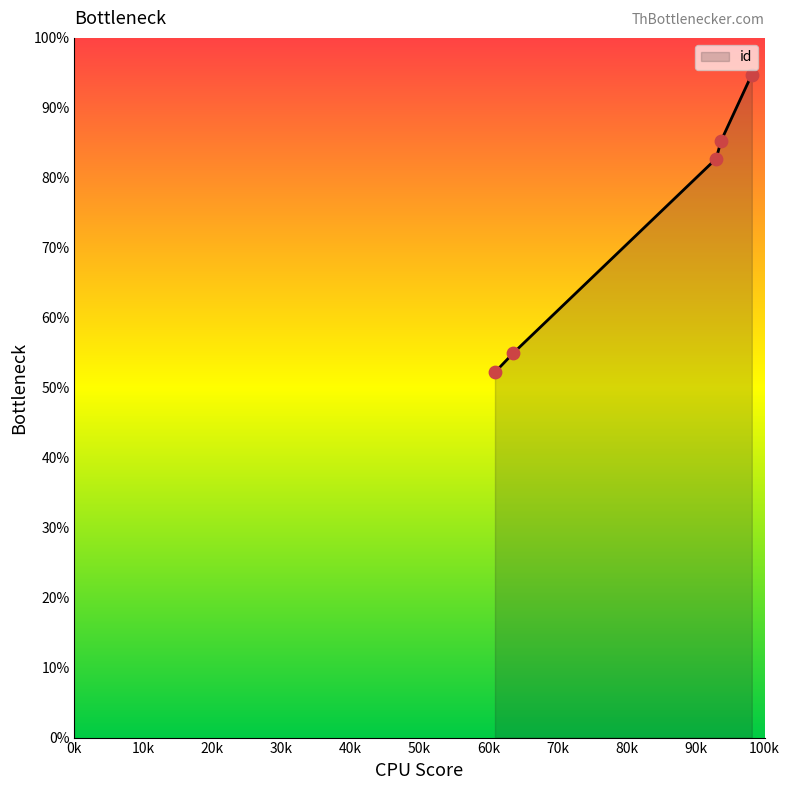

What is the difference between the maximum and minimum values?

42.5